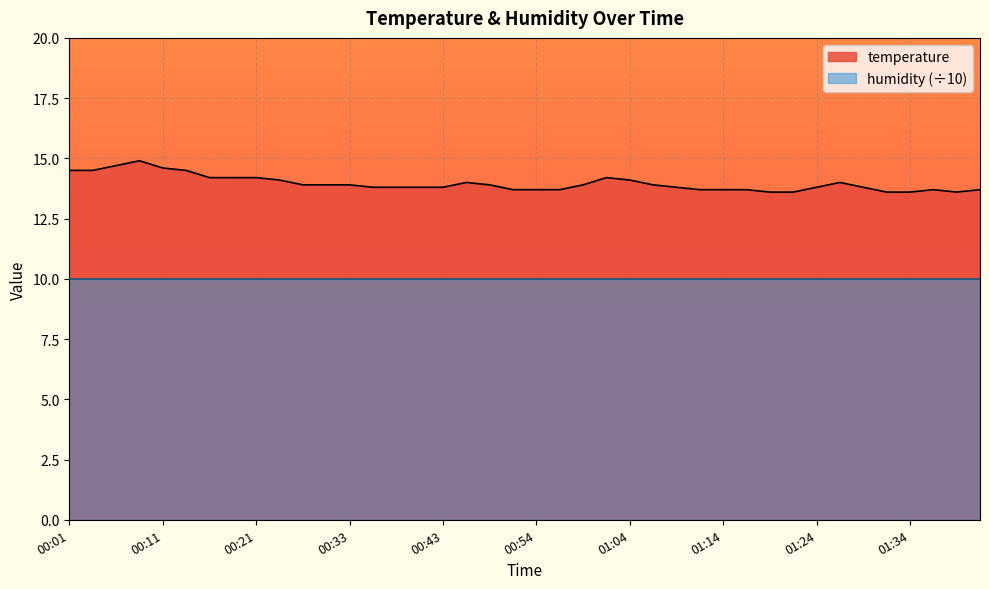

How many distinct data groups are displayed?

2